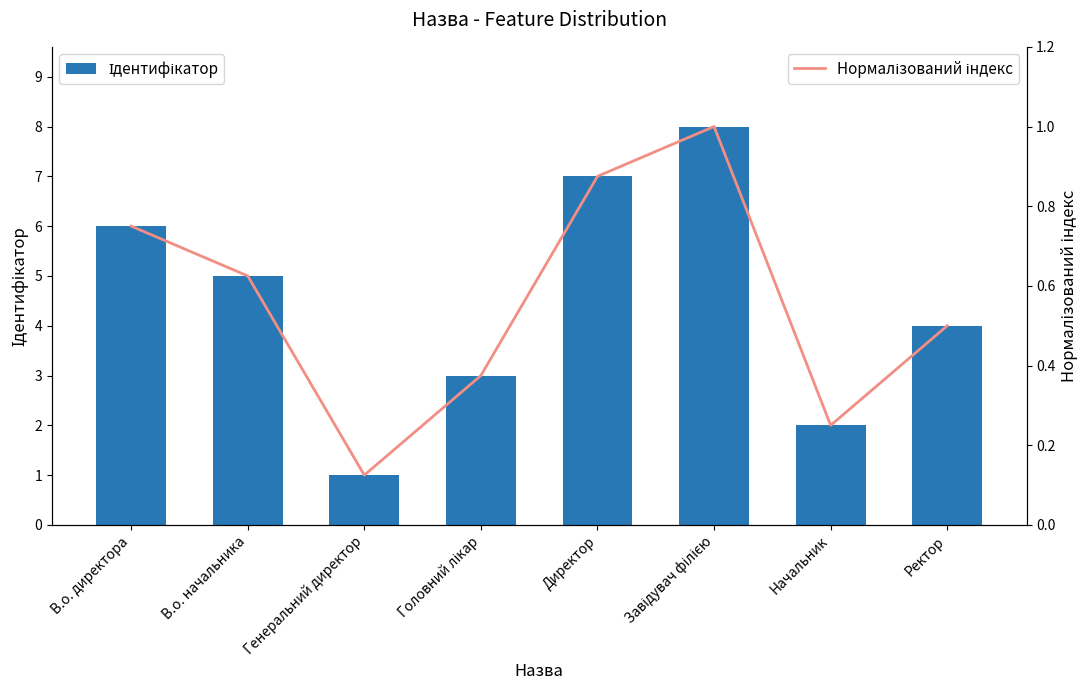

Which has a higher value, Начальник or В.о. директора?

В.о. директора